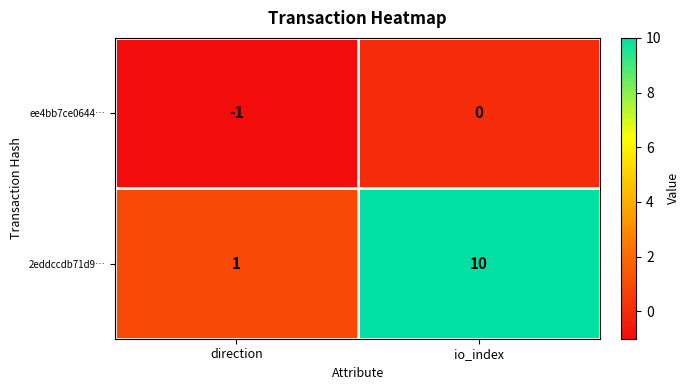

What is the approximate value of 2eddccdb71d9… at io_index?

10